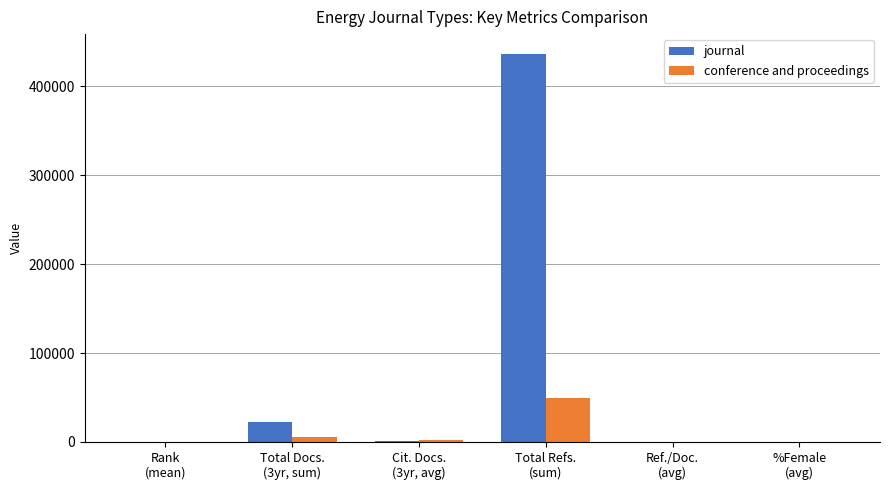

What is the highest value of the journal series?

436833.0